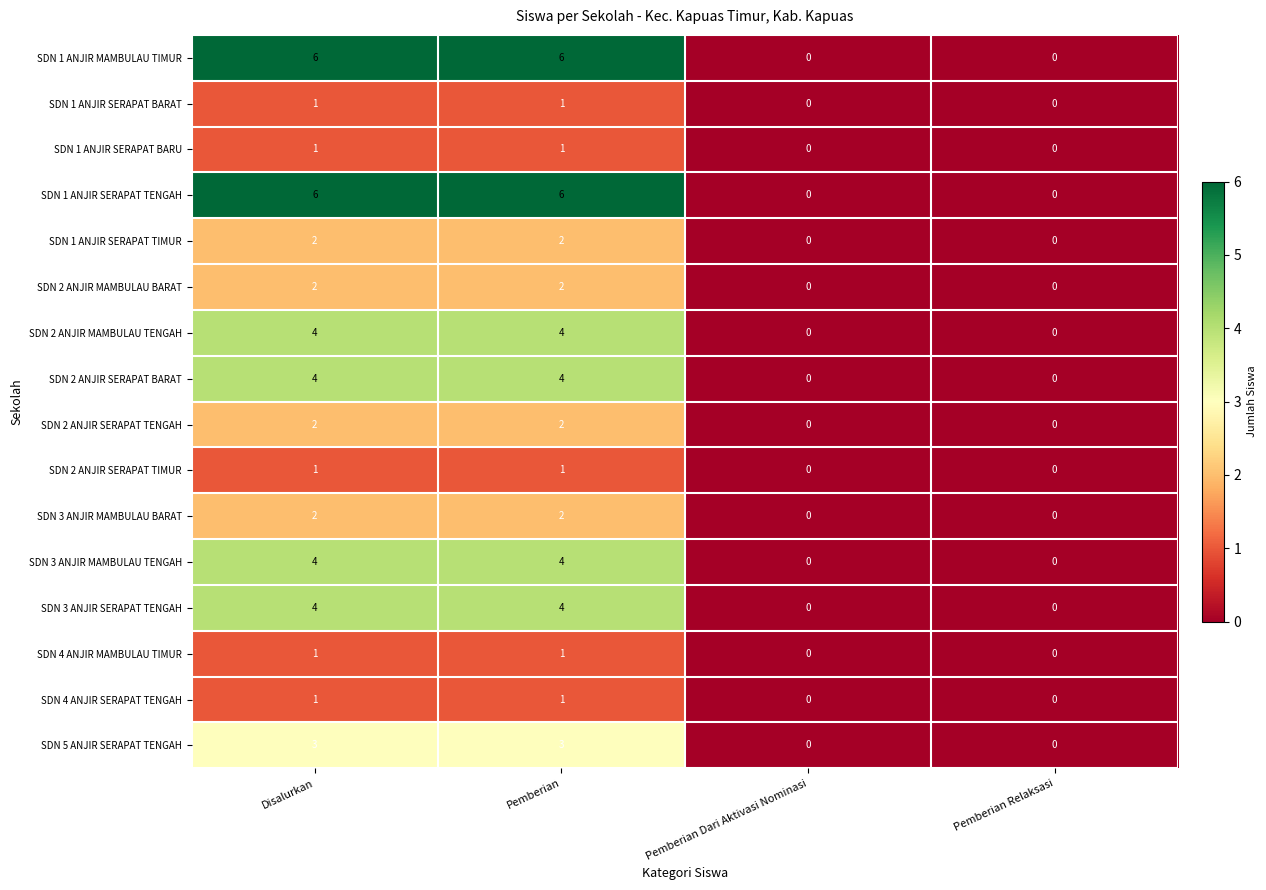

What is the spread (max minus min) of values at Disalurkan?

5